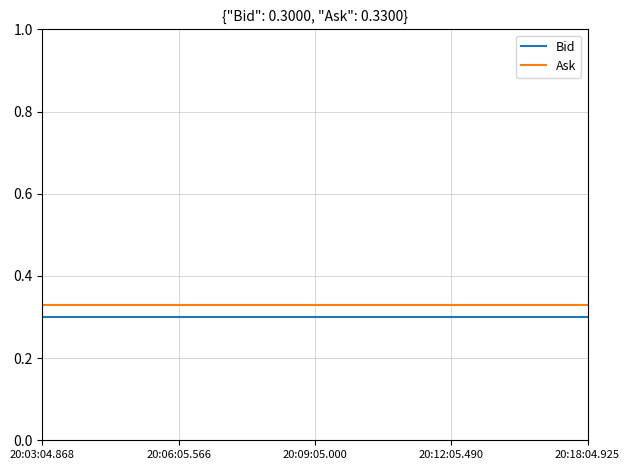

Does the chart have visible grid lines?

Yes